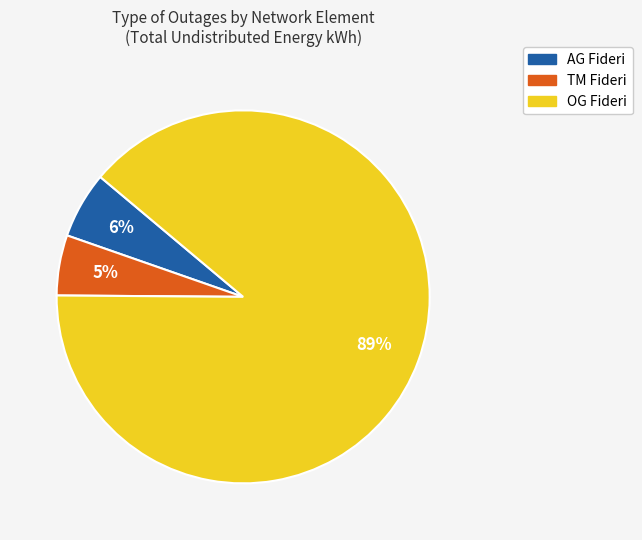

Is there a majority slice in this chart?

Yes